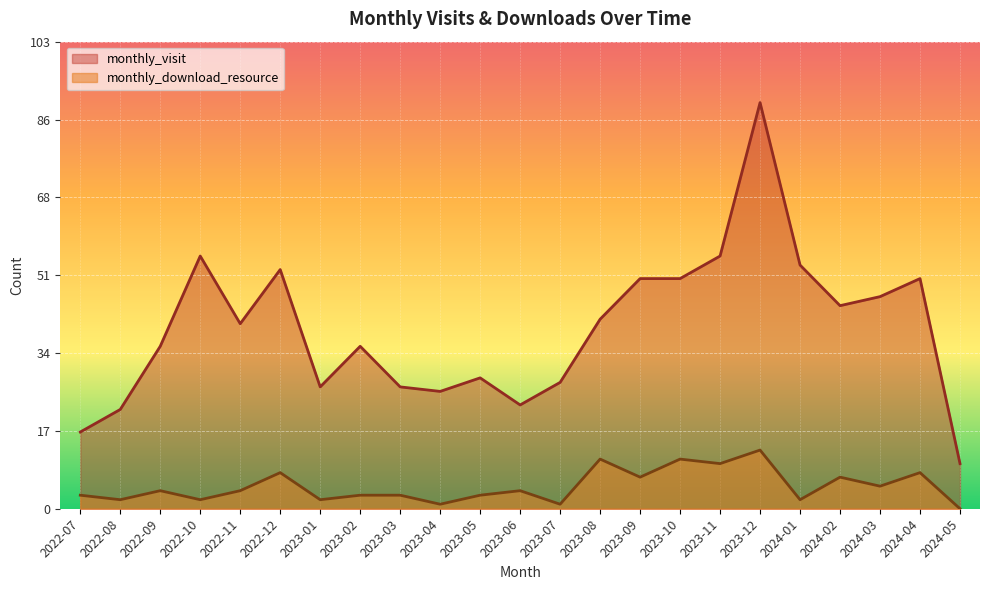

At which label does monthly_download_resource first exceed 4?

2022-12